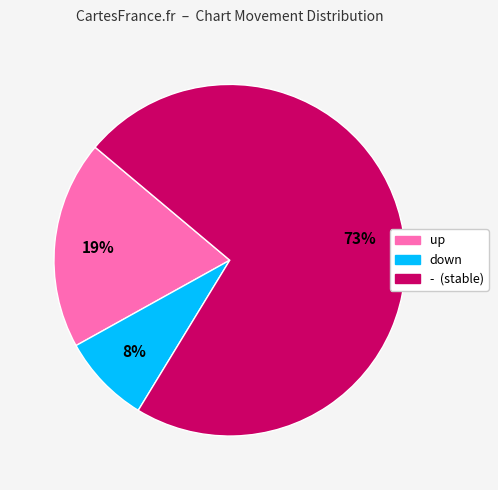

Rank the categories by value from highest to lowest.

-, up, down